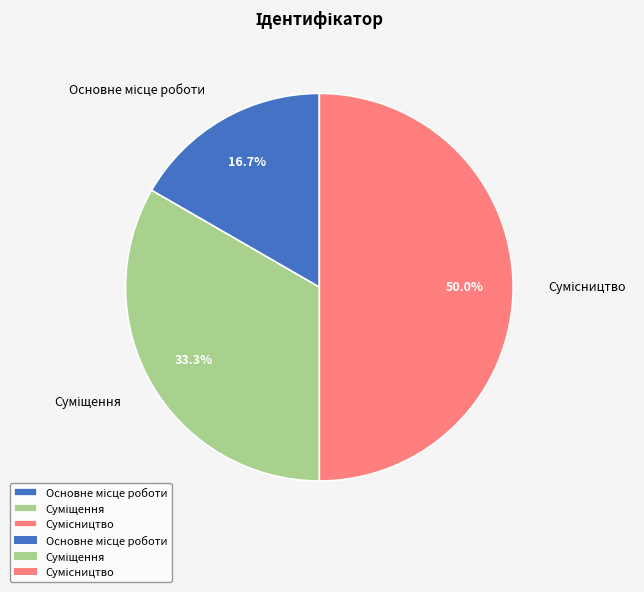

Which category has the biggest portion of the pie?

Сумісництво